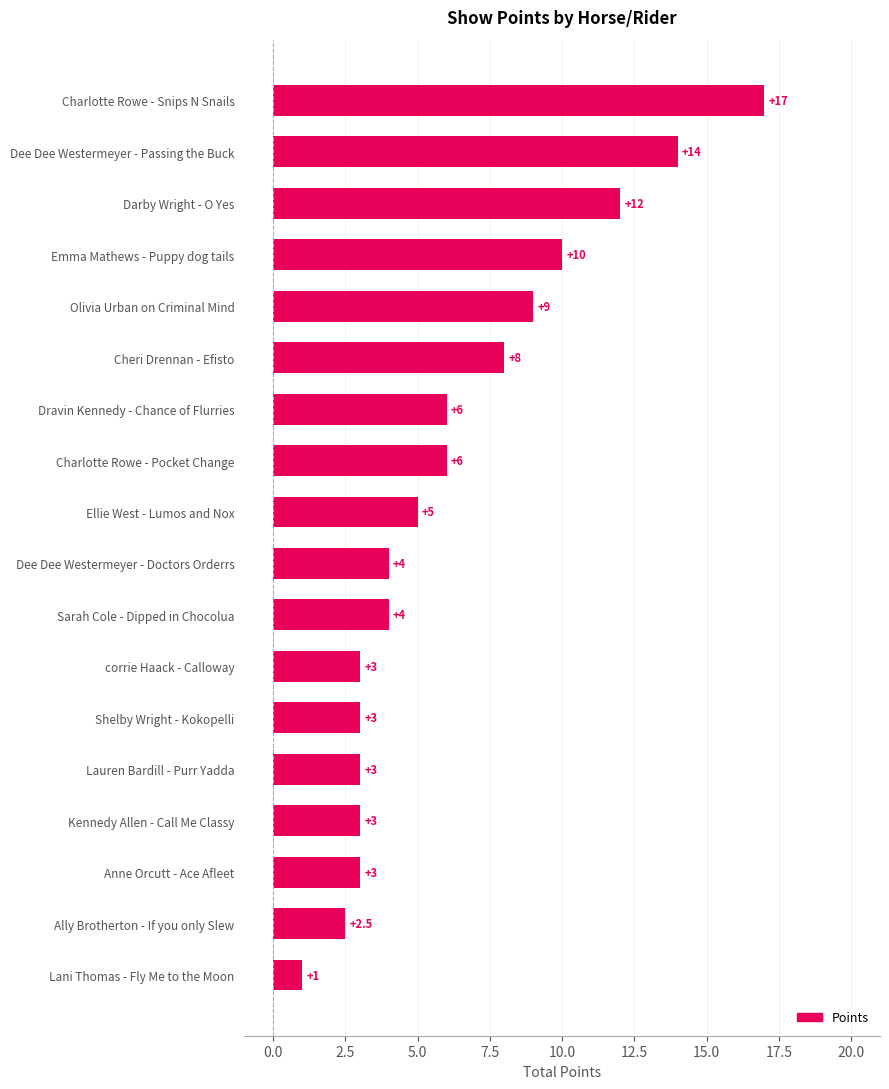

Which has a higher value, Dravin Kennedy - Chance of Flurries or Dee Dee Westermeyer - Doctors Orderrs?

Dravin Kennedy - Chance of Flurries